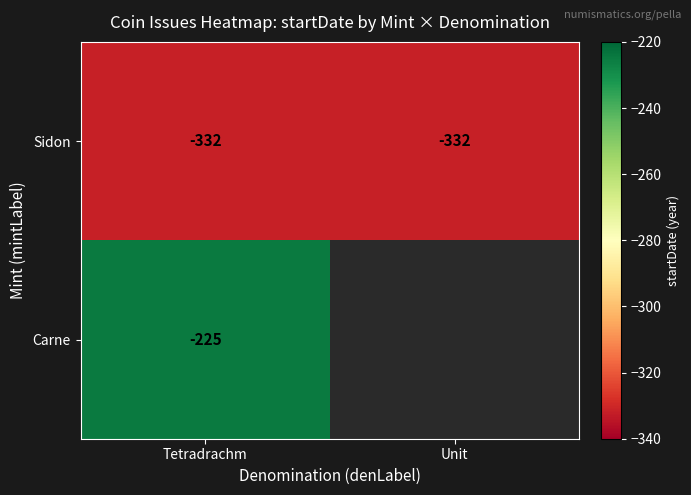

Is the value of Sidon at Tetradrachm greater than the value of Carne at Tetradrachm?

No